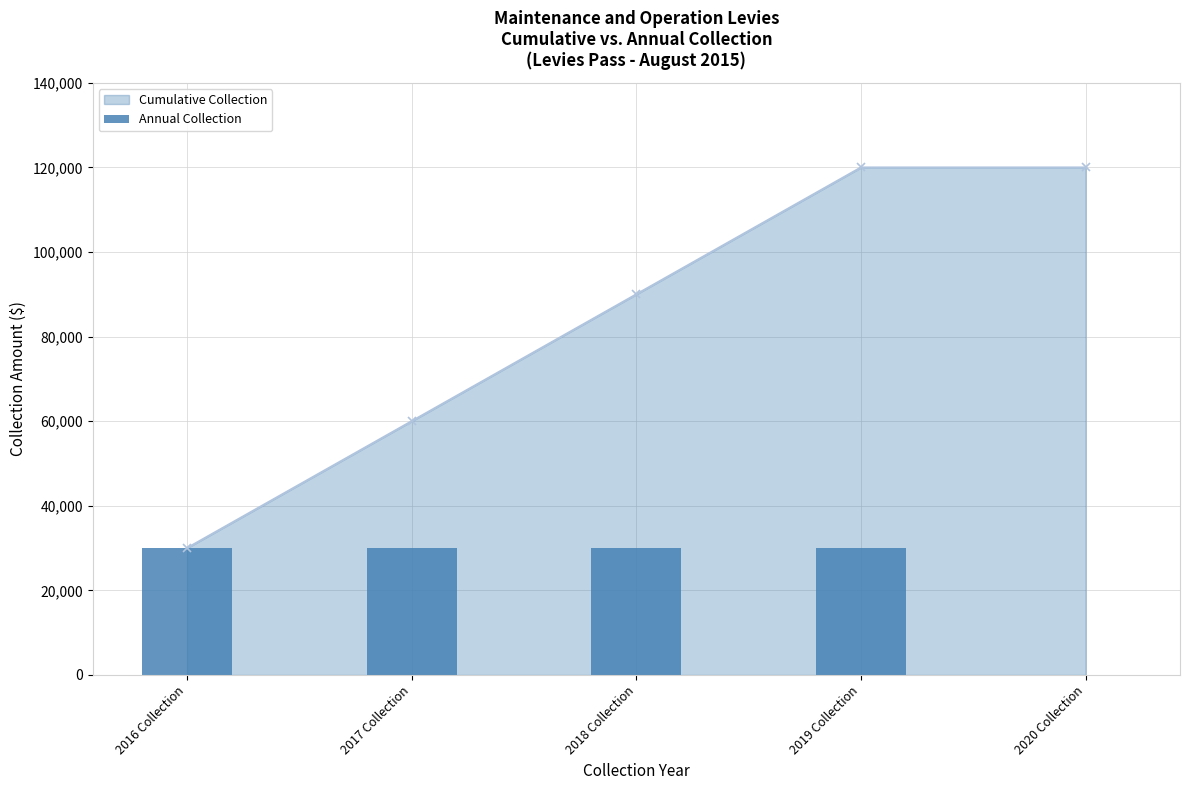

What is the approximate value at 2019 Collection, to the nearest 10?

30000